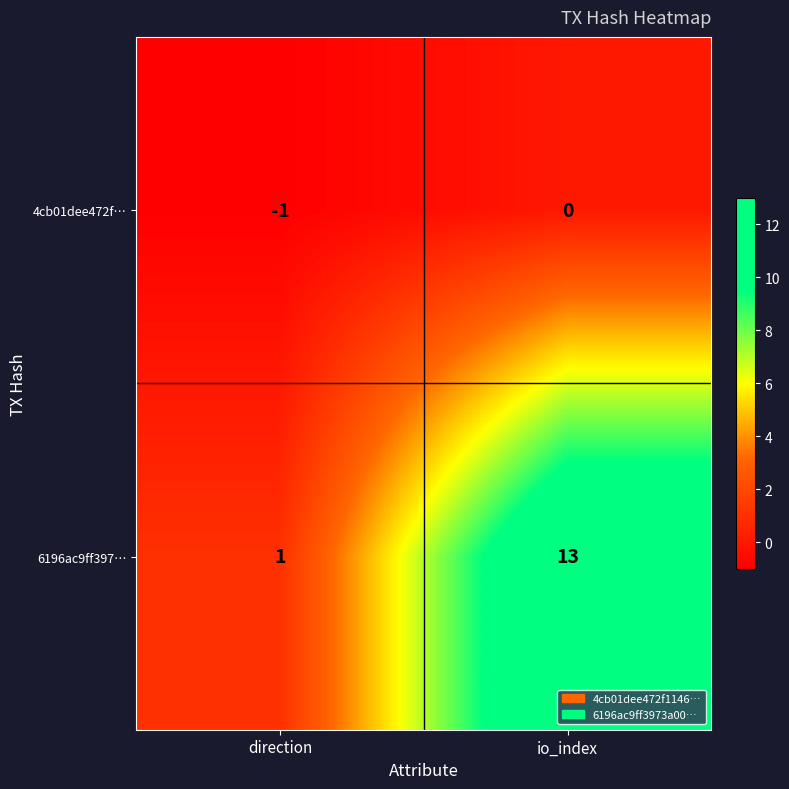

What is the difference between the maximum and minimum values in the 6196ac9ff397… series?

12